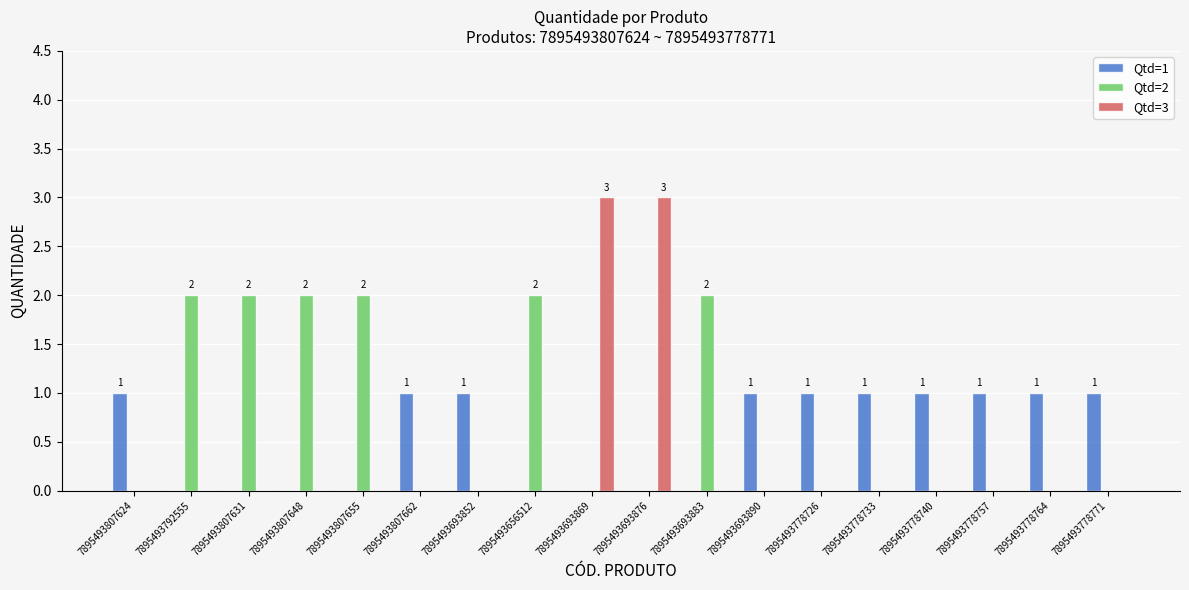

What is the greatest value displayed?

3